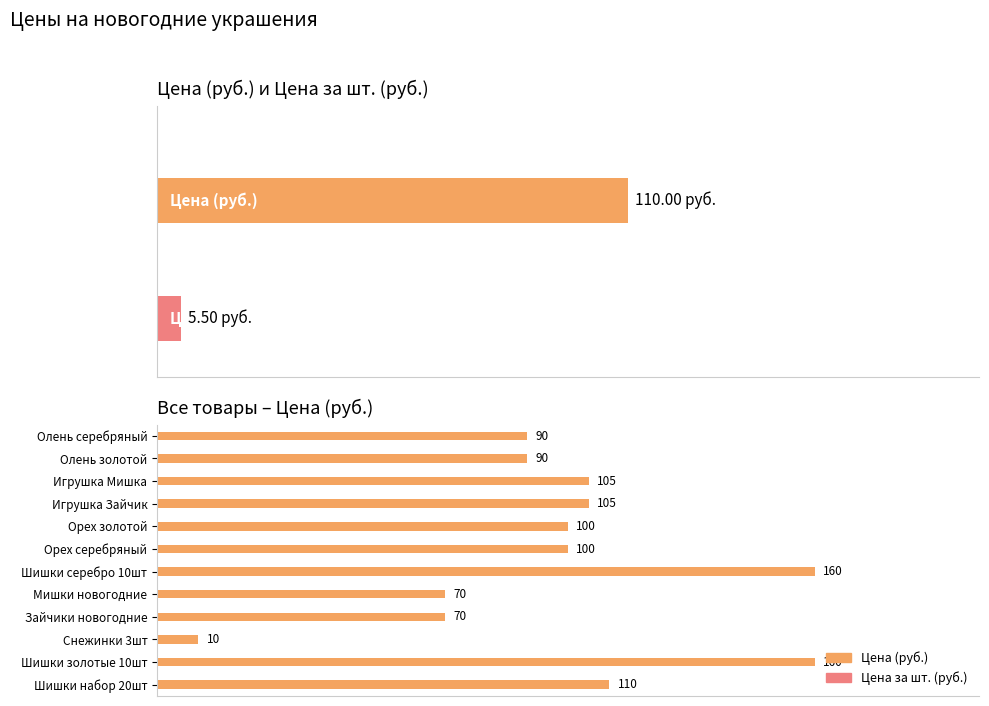

Is it true that the value at Орех серебряный is 100?

True